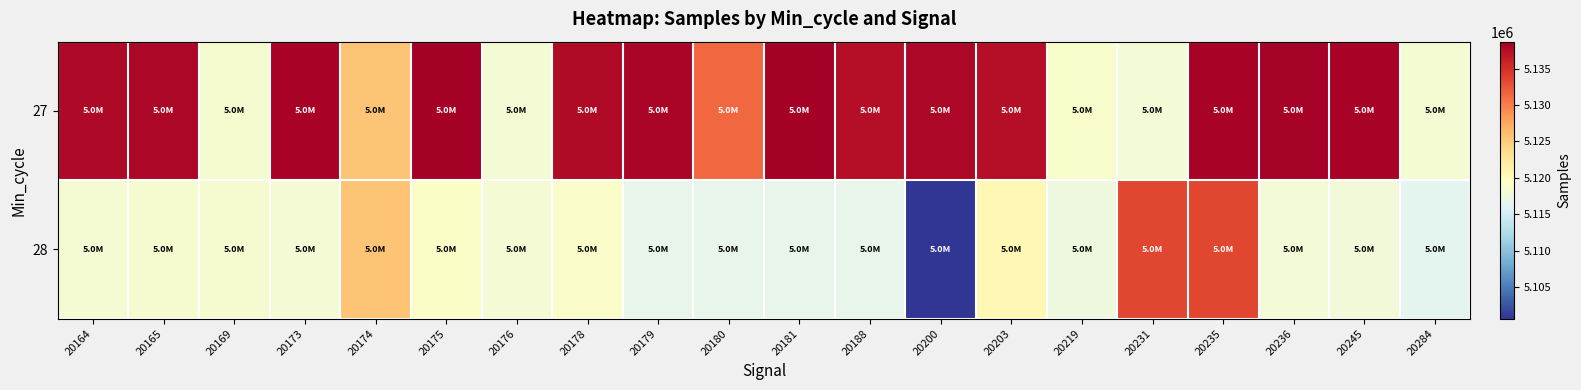

What is the total value across all series at 20174?

10251222